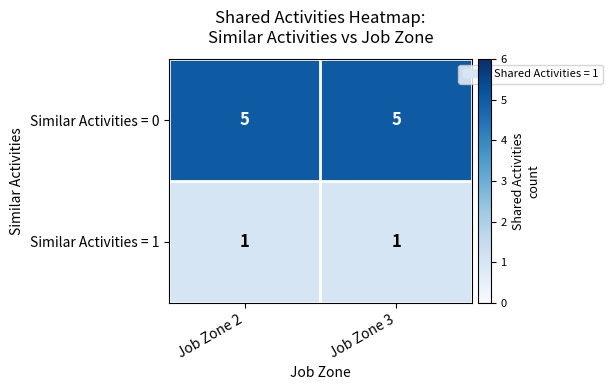

Reading left to right, extract all data points from this chart.

Similar Activities = 0: Job Zone 2=5	Job Zone 3=5
Similar Activities = 1: Job Zone 2=1	Job Zone 3=1